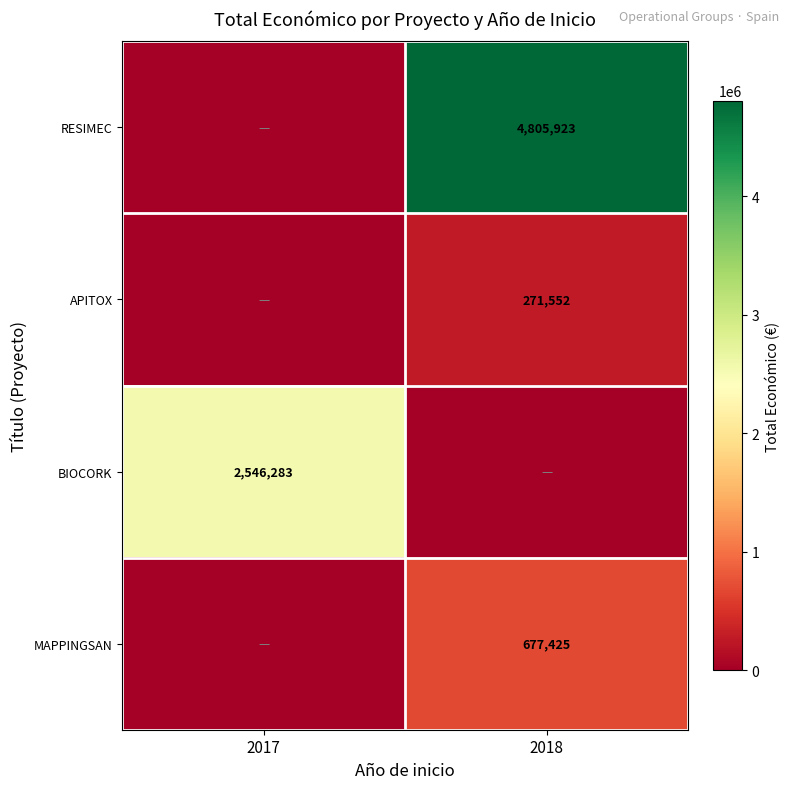

The BIOCORK series shows 890861 at 2017. True or false?

False